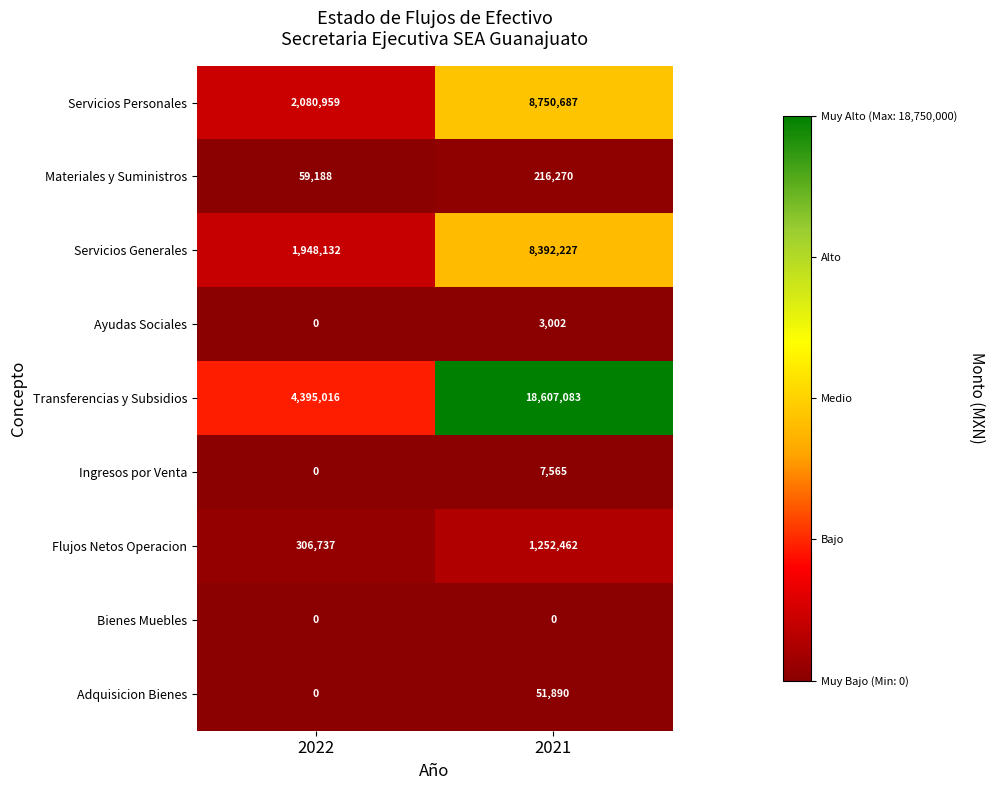

What is the difference between the highest and lowest values at 2022?

4395016